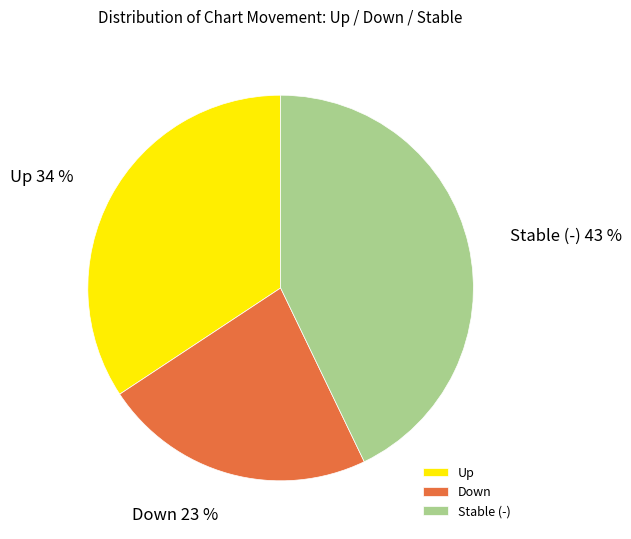

Does Down 23 % account for over 50% of the chart?

No